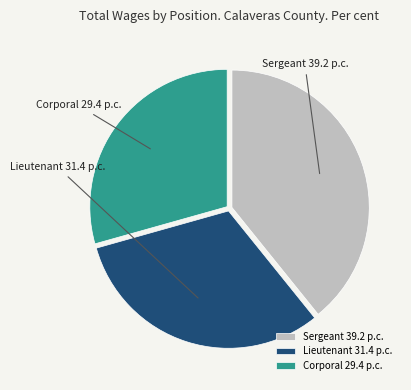

True or false: Sergeant accounts for 39% of the total.

True